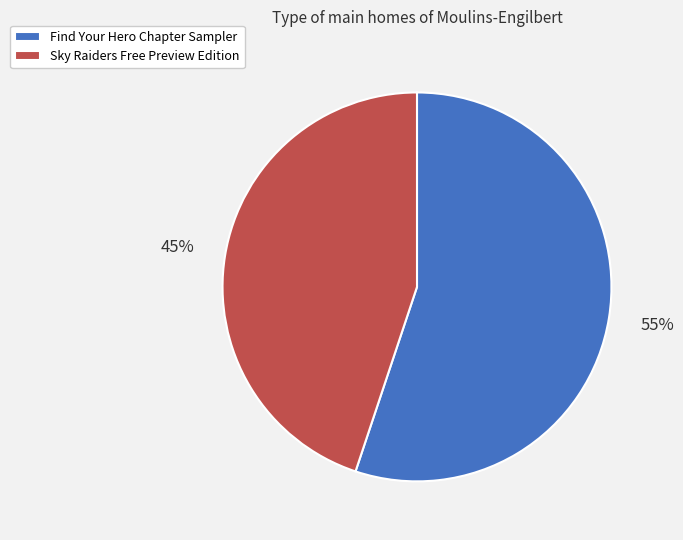

Between Sky Raiders Free Preview Edition and Find Your Hero Chapter Sampler, which is larger?

Find Your Hero Chapter Sampler